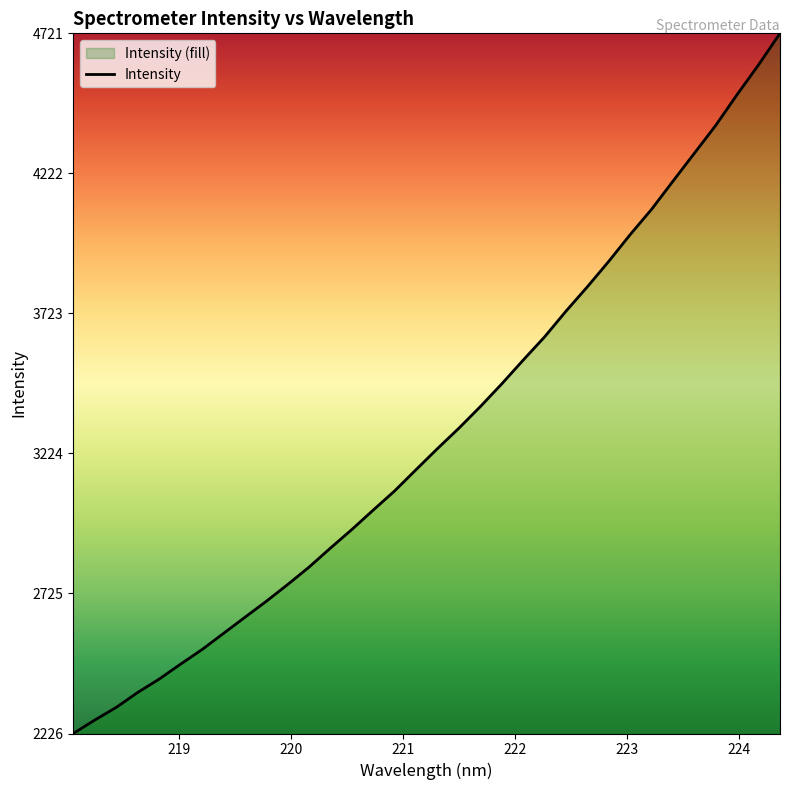

What is the difference between the maximum and minimum values?

2494.6